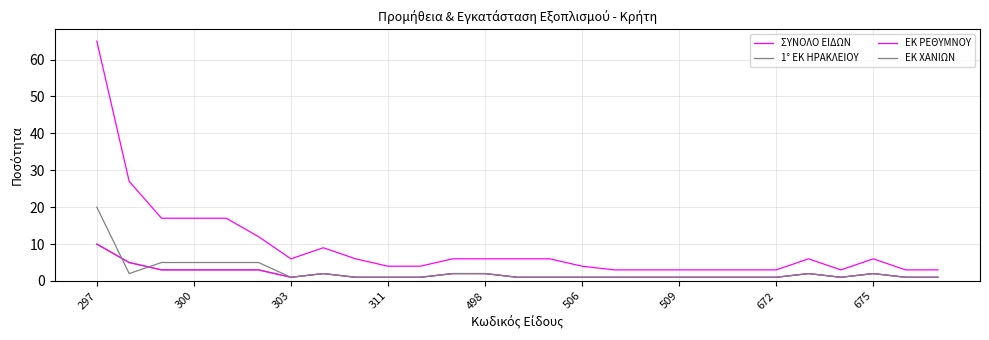

Is this an area chart (filled region under the line)?

No